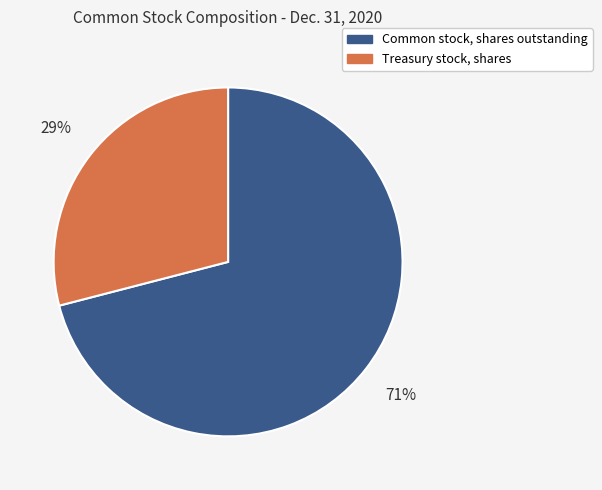

Which has a higher value, Common stock, shares outstanding or Treasury stock, shares?

Common stock, shares outstanding